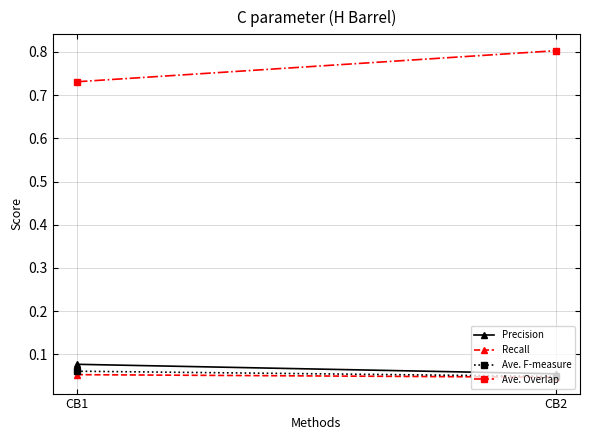

Rank the categories by Ave. Overlap value from highest to lowest.

CB2, CB1